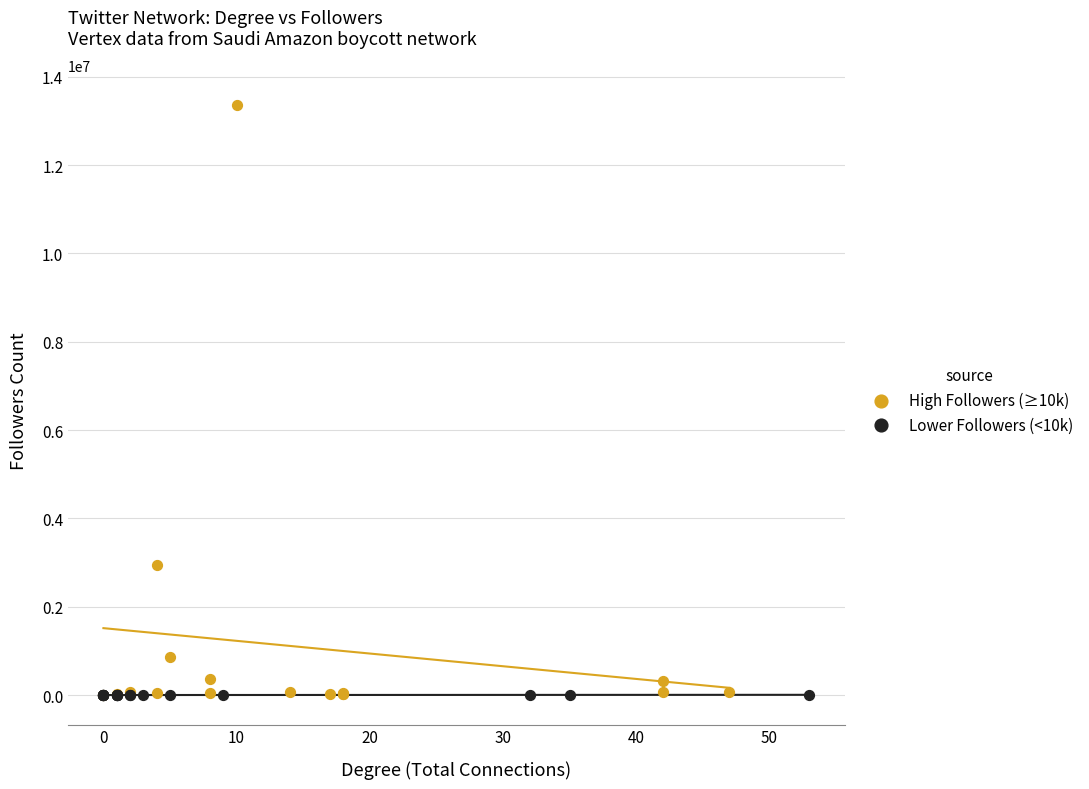

Which series contains the highest Y value?

High Followers (≥10k)